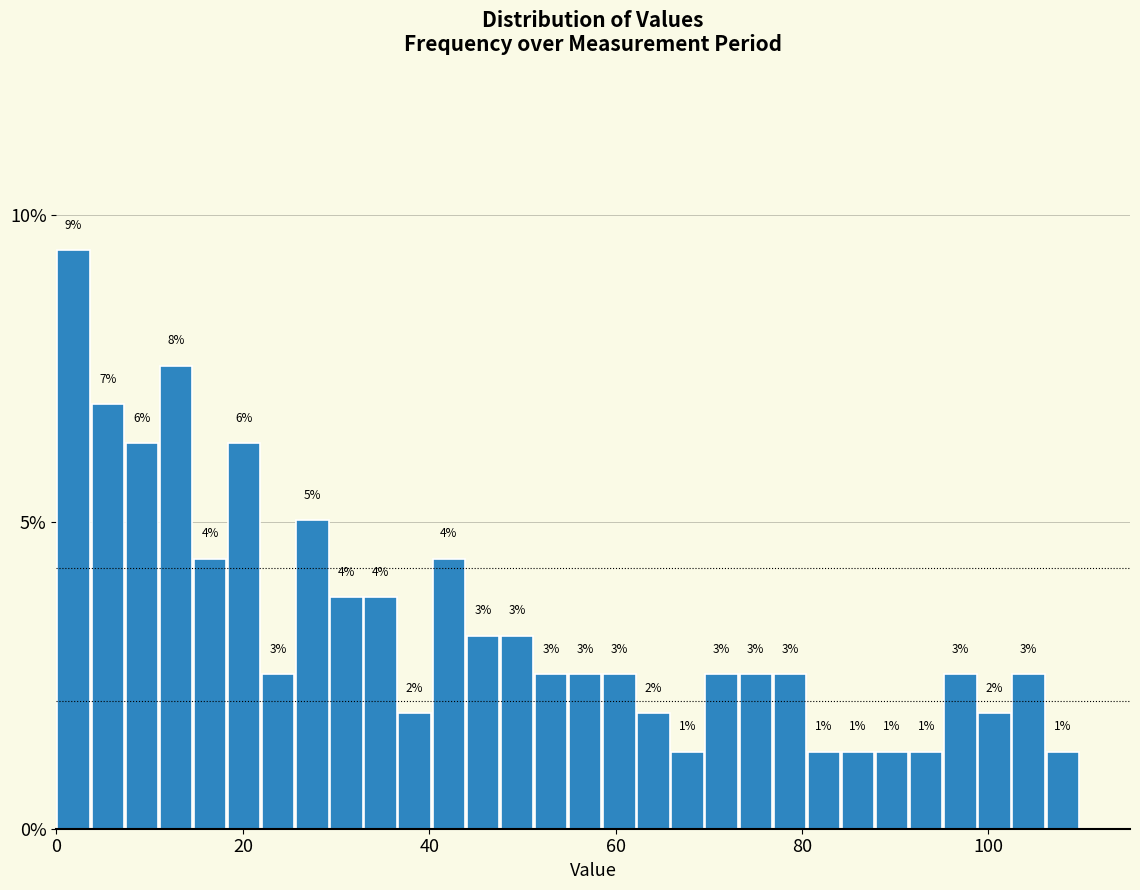

Read against the x-axis, roughly where is the centre of the tallest bar?

2